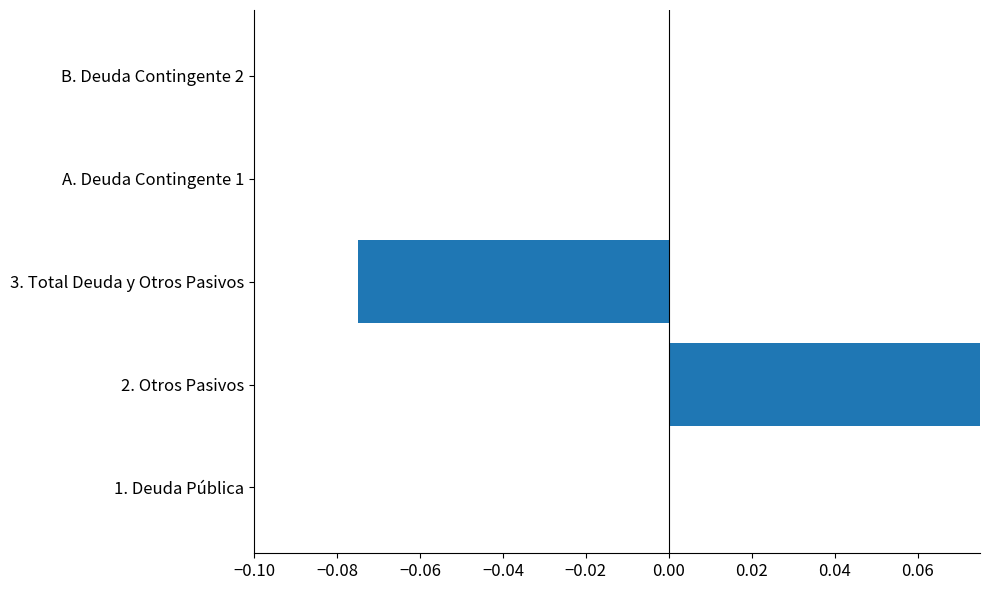

True or false: the data shows 0.1 at A. Deuda Contingente 1.

False